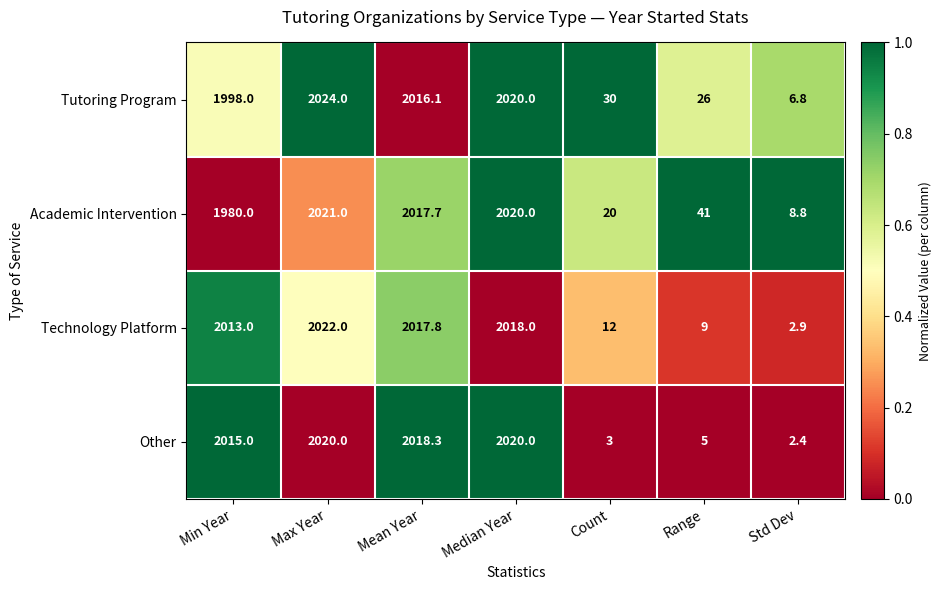

The Other series shows 2020.0 at Median Year. True or false?

True